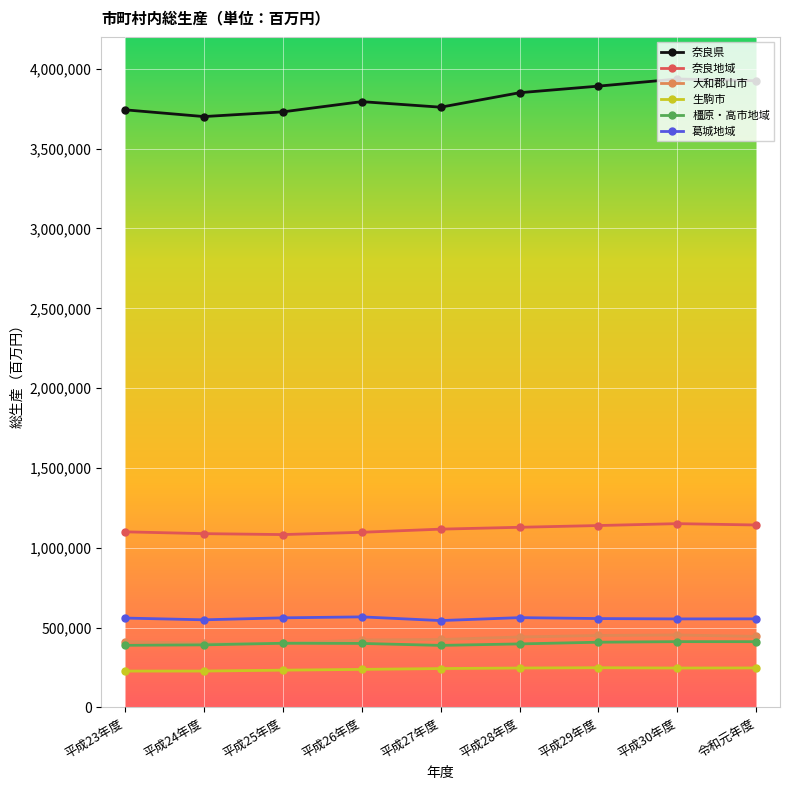

What is the difference between the maximum and minimum values in the 奈良地域 series?

68490